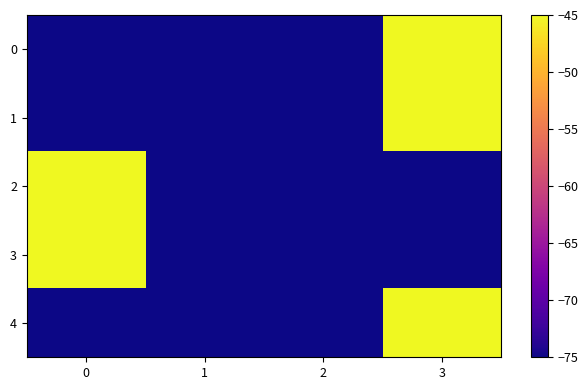

Rank the series by their maximum value, from highest to lowest.

0, 1, 2, 3, 4